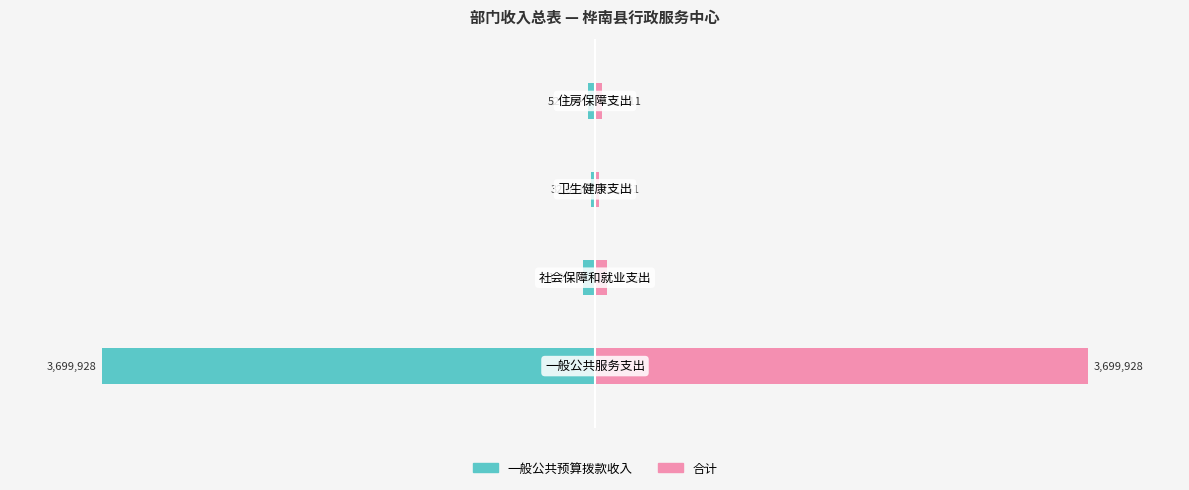

The value of 一般公共预算拨款收入 at 1 is -2.6. True or false?

False